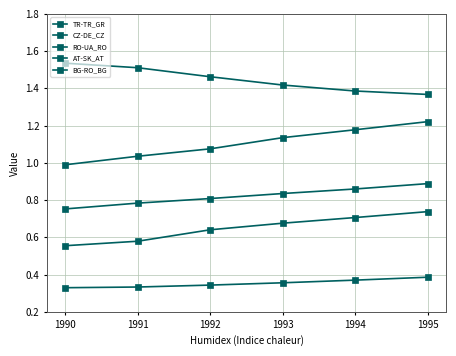

How many distinct data groups are displayed?

5